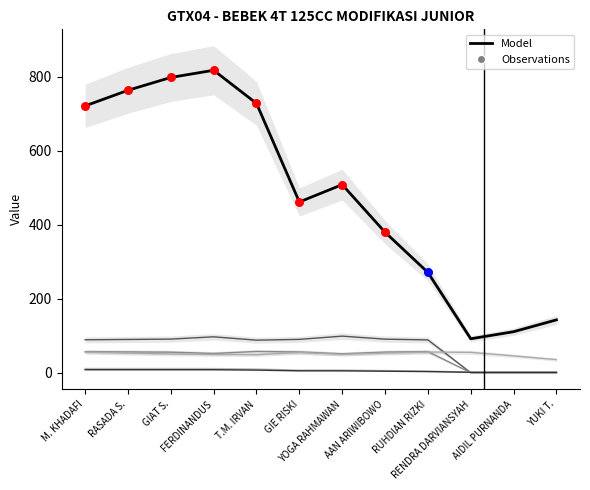

Which series reaches the minimum Y coordinate?

Best Lap time